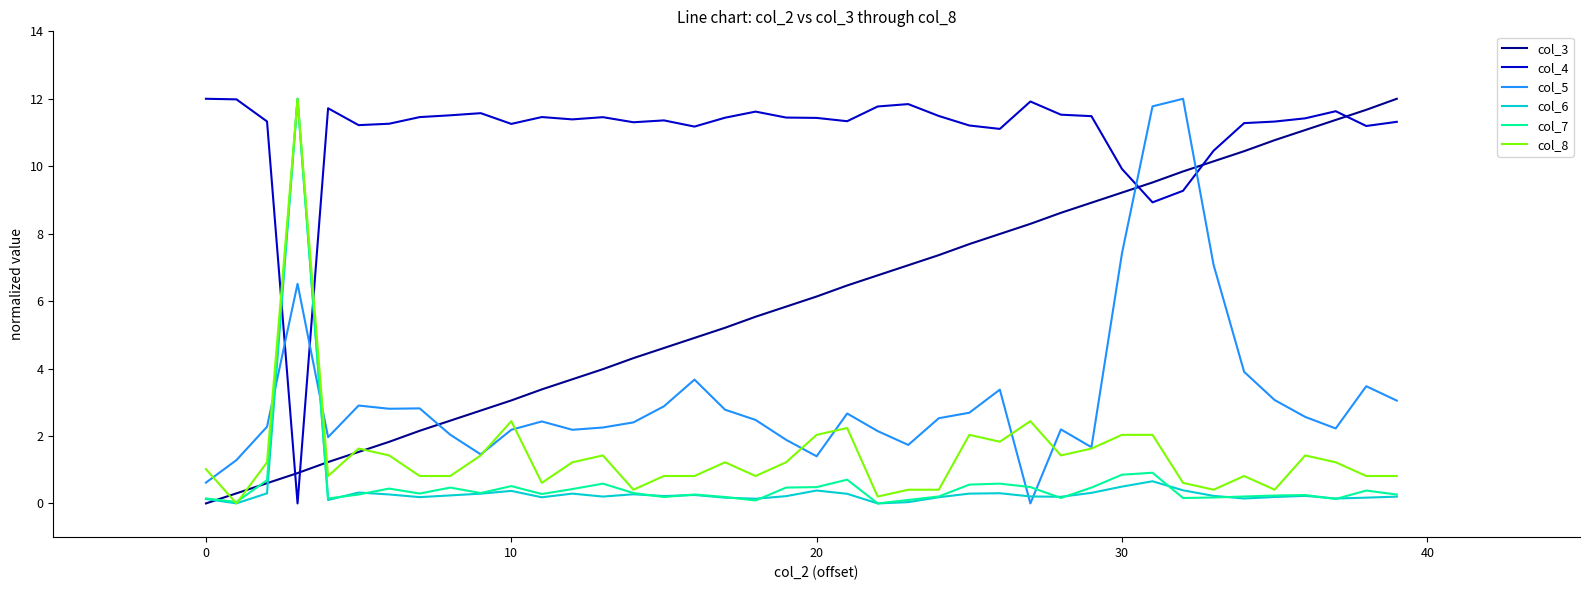

What is the difference between the maximum and minimum values in the col_8 series?

12.0